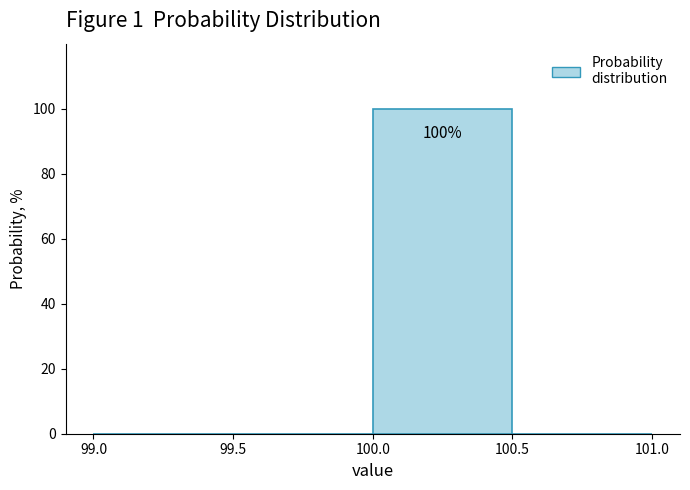

Over which range of the x-axis is the bar tallest?

100.0 to 100.5